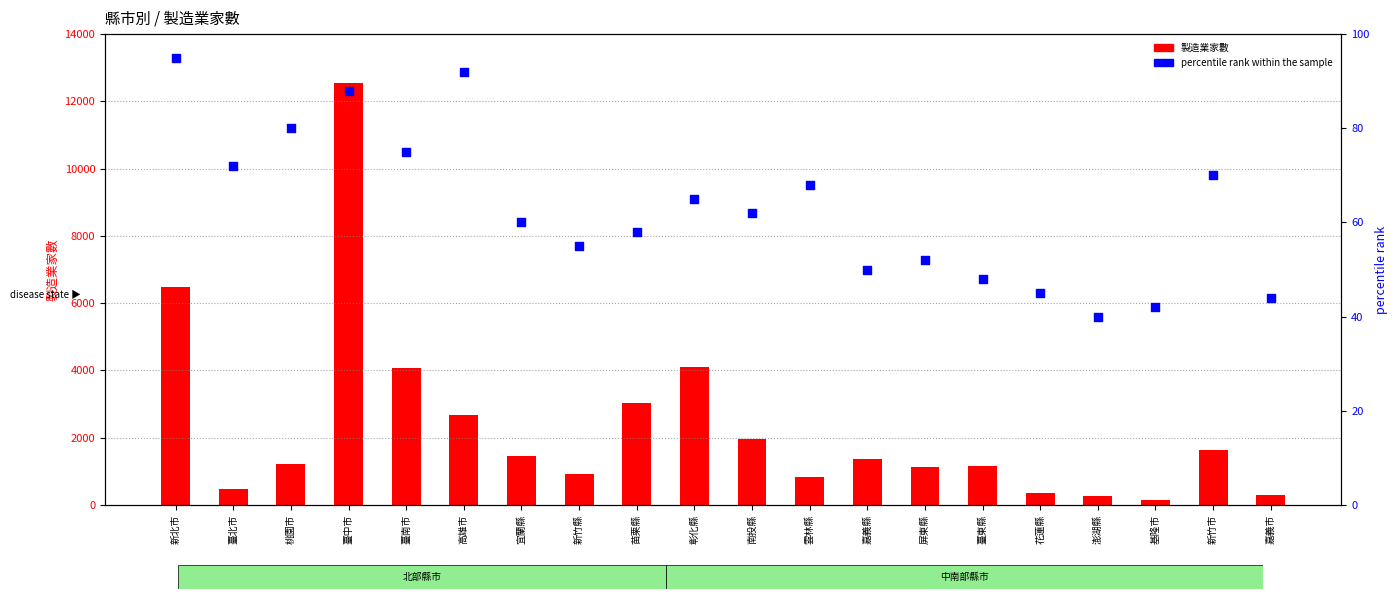

At which category is the sum across all series the highest?

臺中市